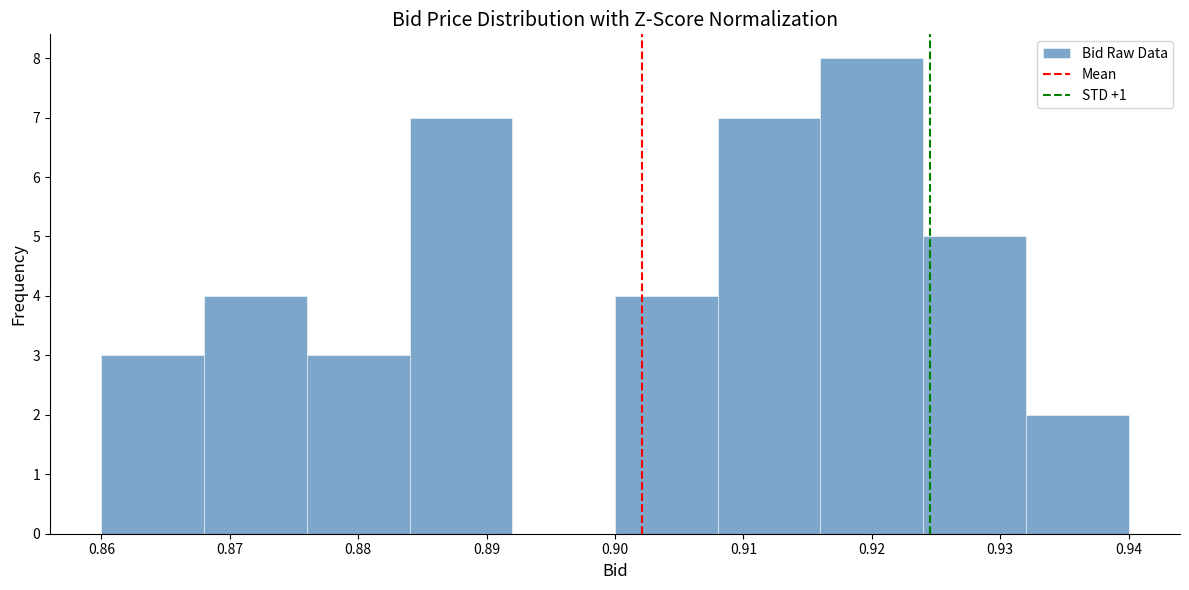

How tall is the bar that spans 0.884 to 0.892 on the x-axis? The values are not printed on the chart, so give them approximately, as read against the axis.

7